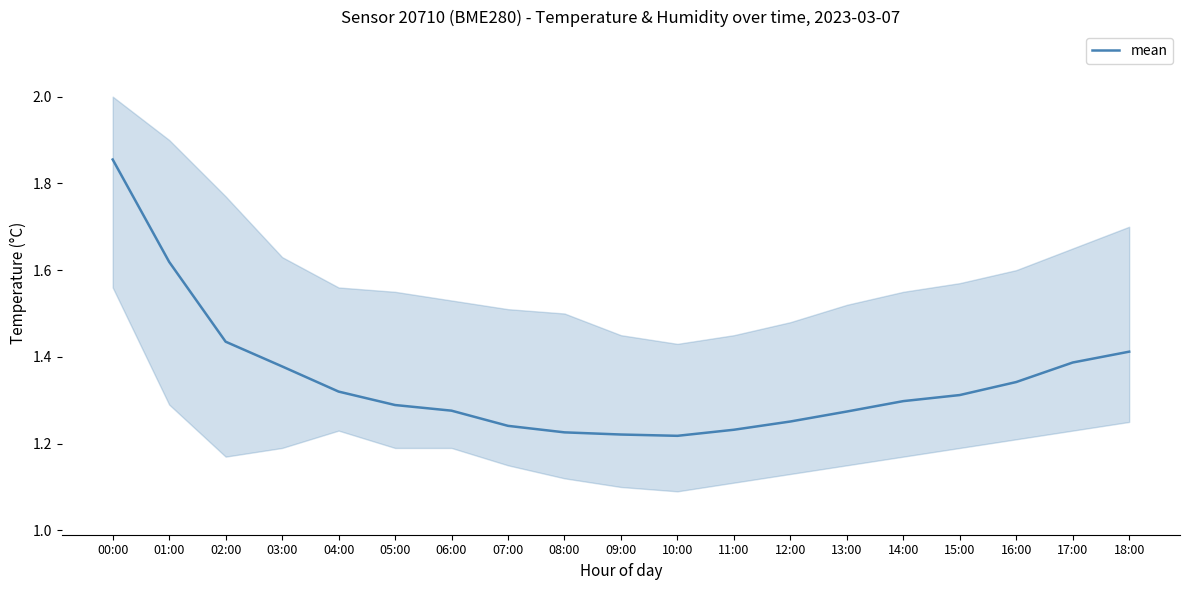

How many values are between 1 and 2?

19